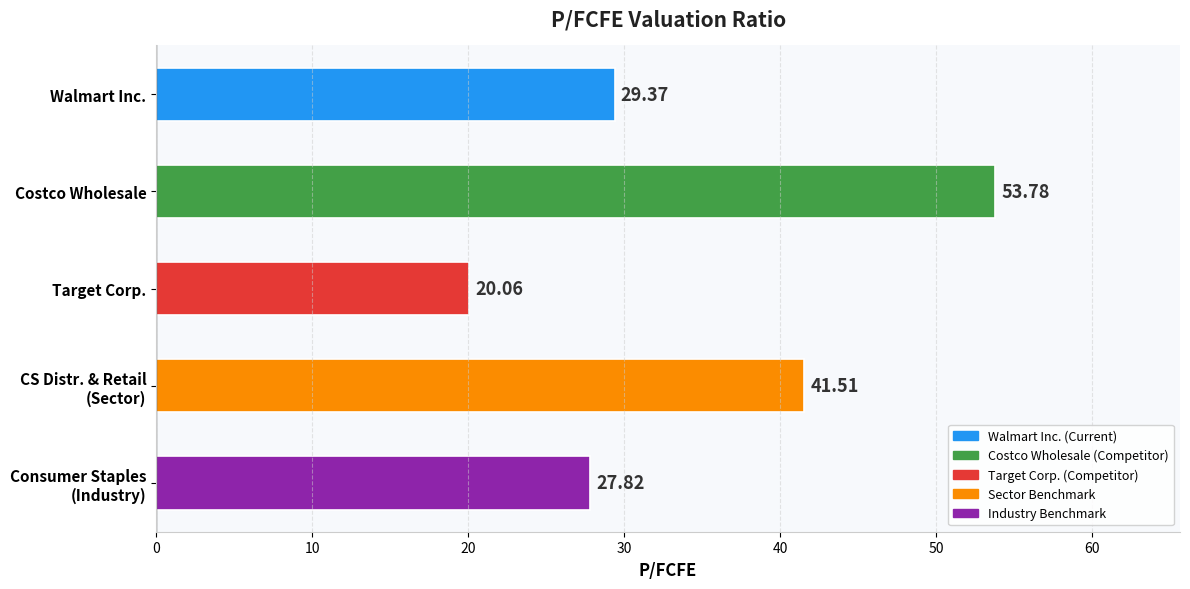

Approximately how many times larger is the value at Costco Wholesale compared to Walmart Inc.?

1.8